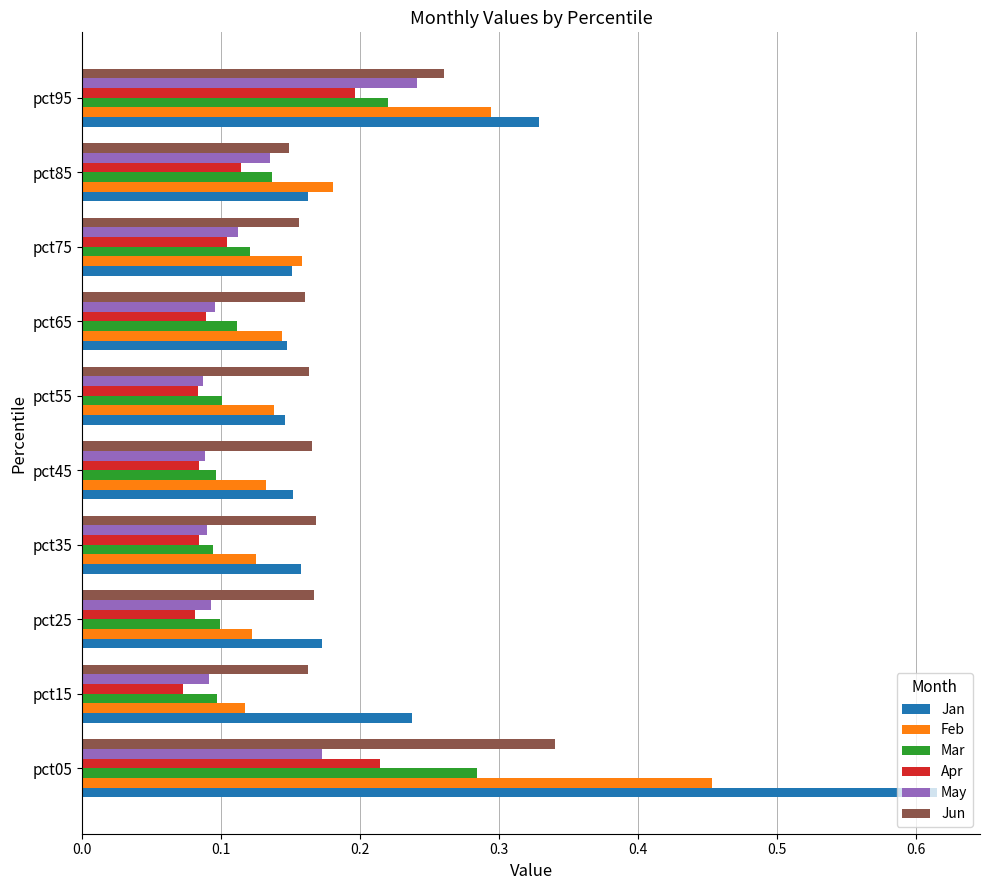

Is it true that May equals 0.2 at pct85?

False